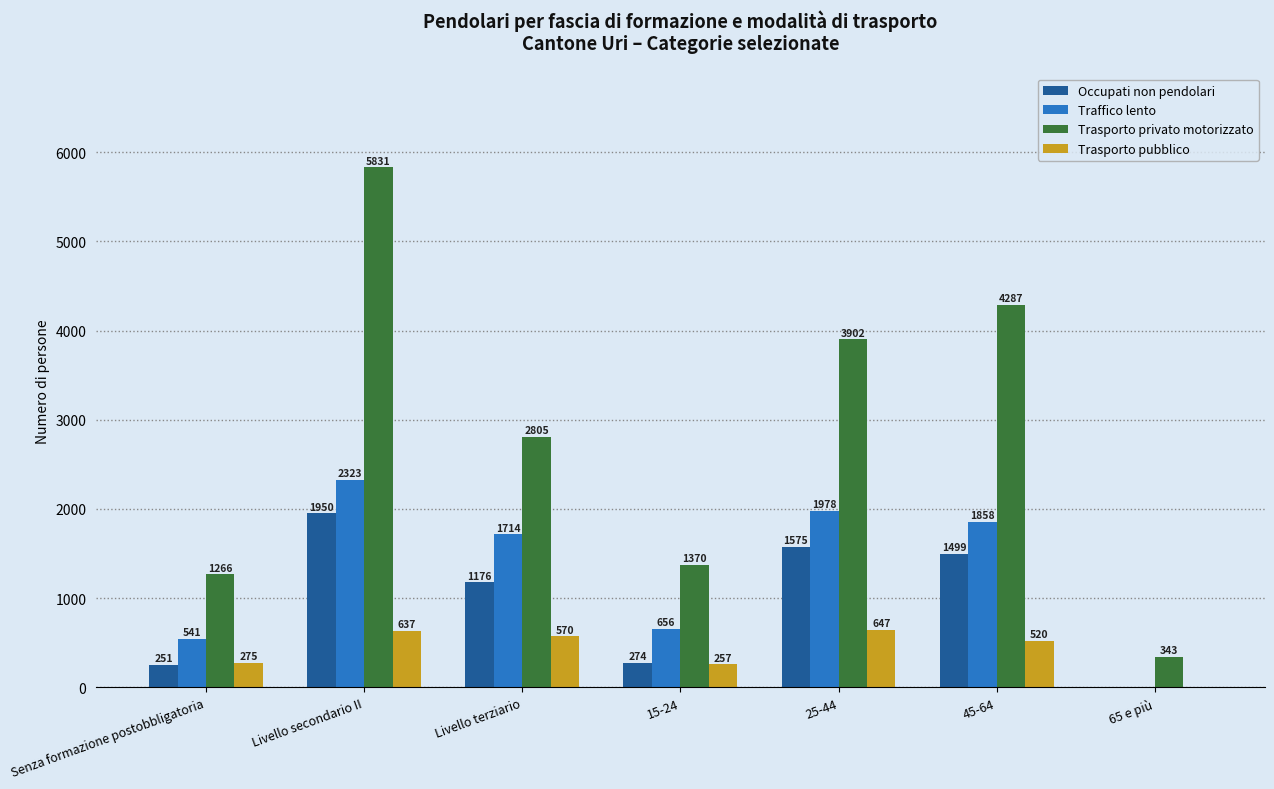

Is the value of Occupati non pendolari at 65 e più greater than the value of Trasporto privato motorizzato at 45-64?

No